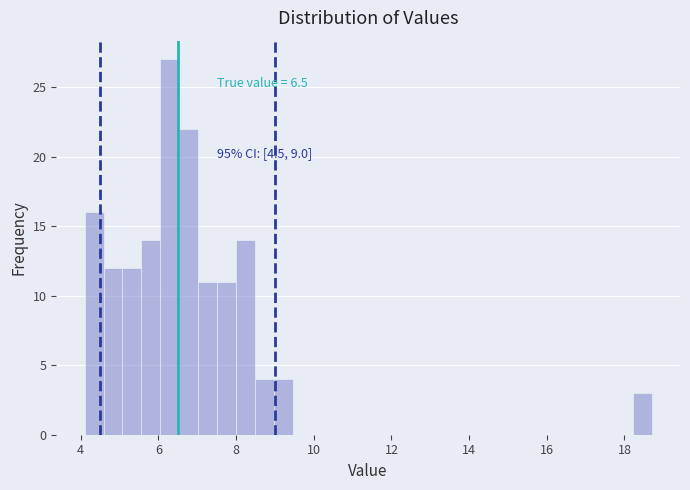

Read against the x-axis, roughly where is the centre of the tallest bar?

6.2